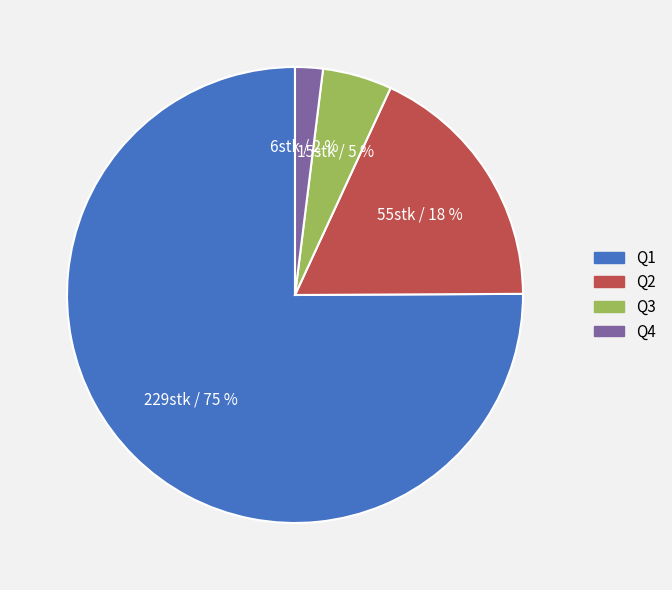

What is the largest slice in the pie chart?

Q1